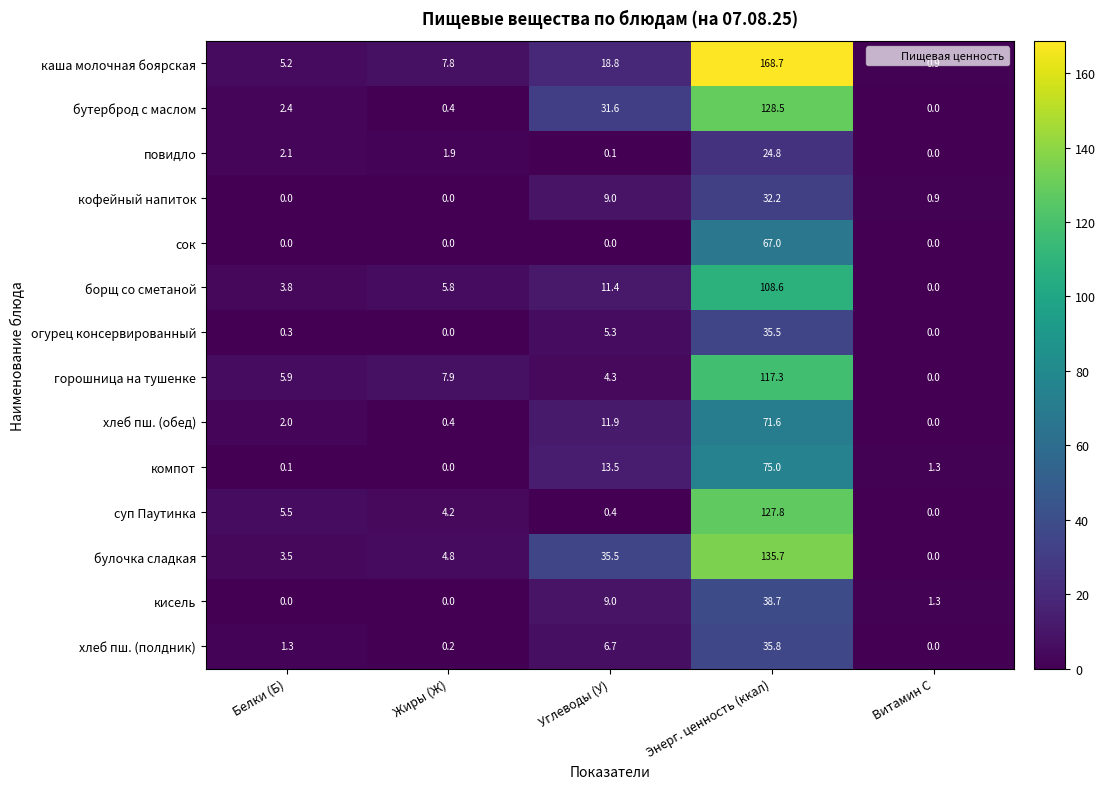

The value of кисель at Витамин С is 0.3. True or false?

False